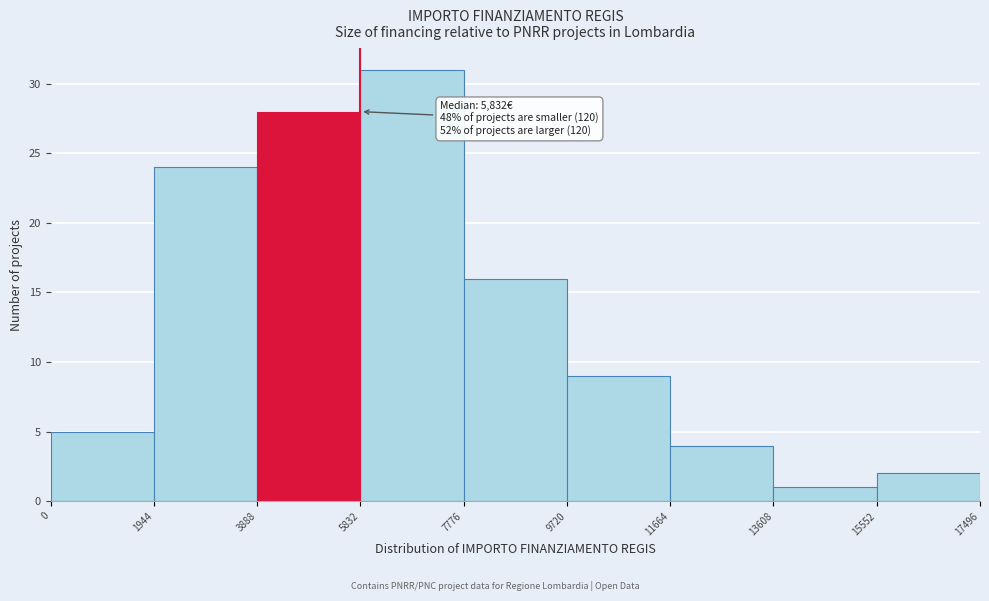

Over which range of the x-axis is the bar tallest?

5832 to 7776